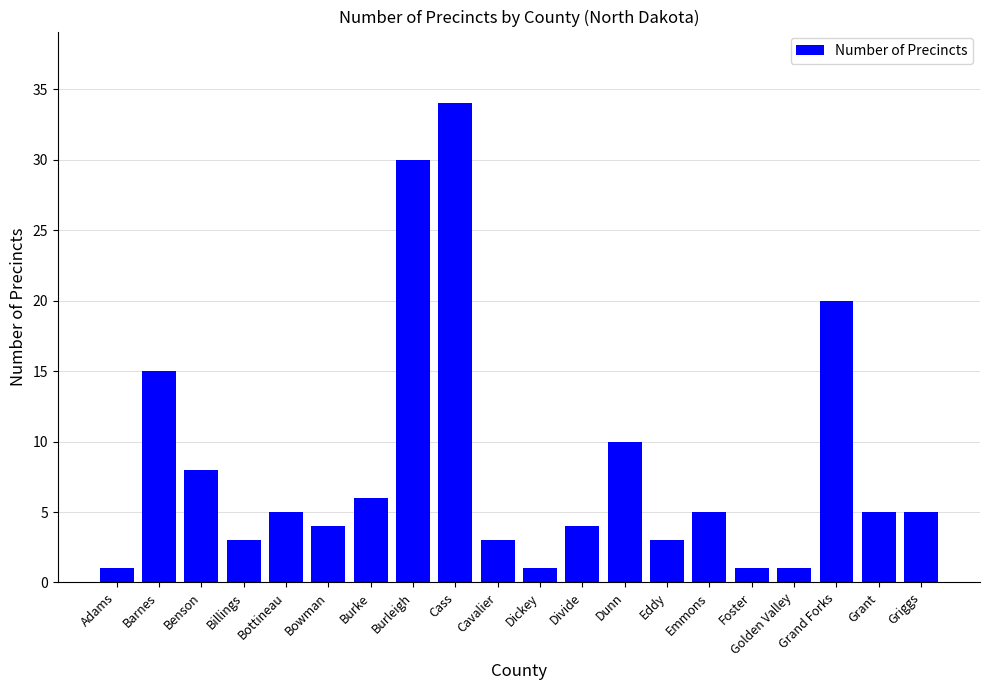

Approximately how many times larger is the value at Cavalier compared to Dickey?

3.0